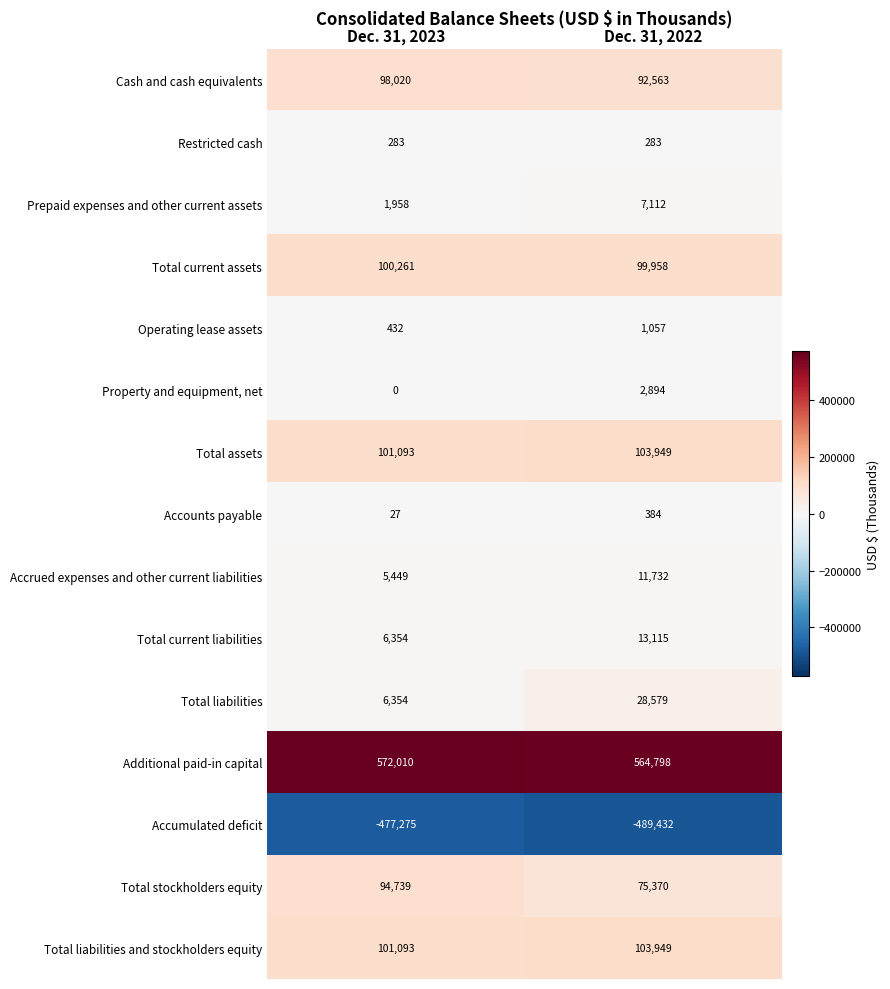

Which series has the largest range (max minus min)?

Total liabilities